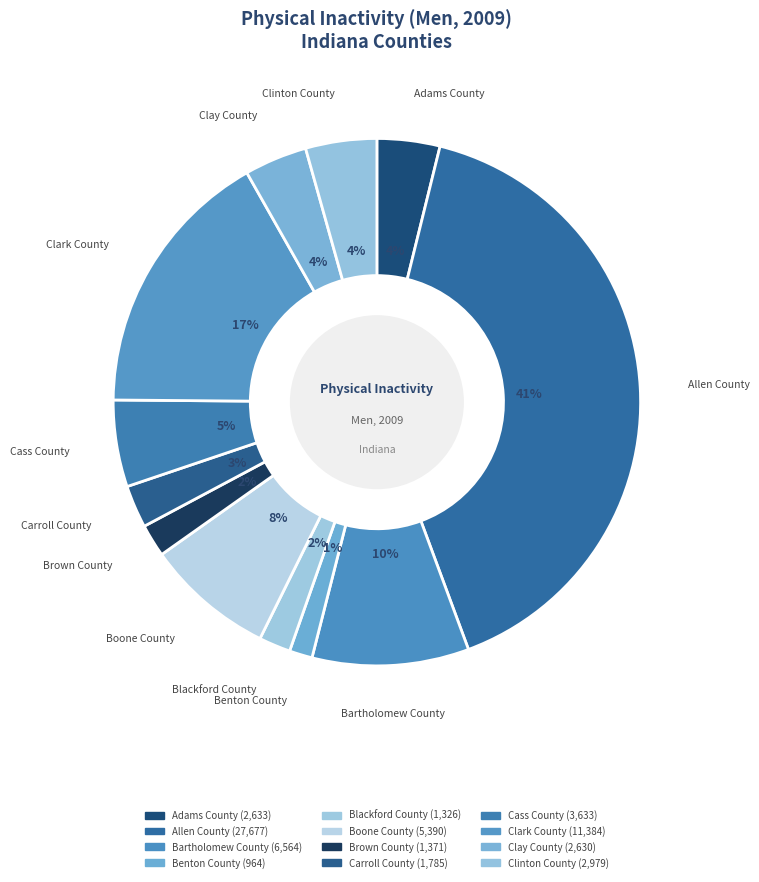

Count the number of slices in the pie.

12